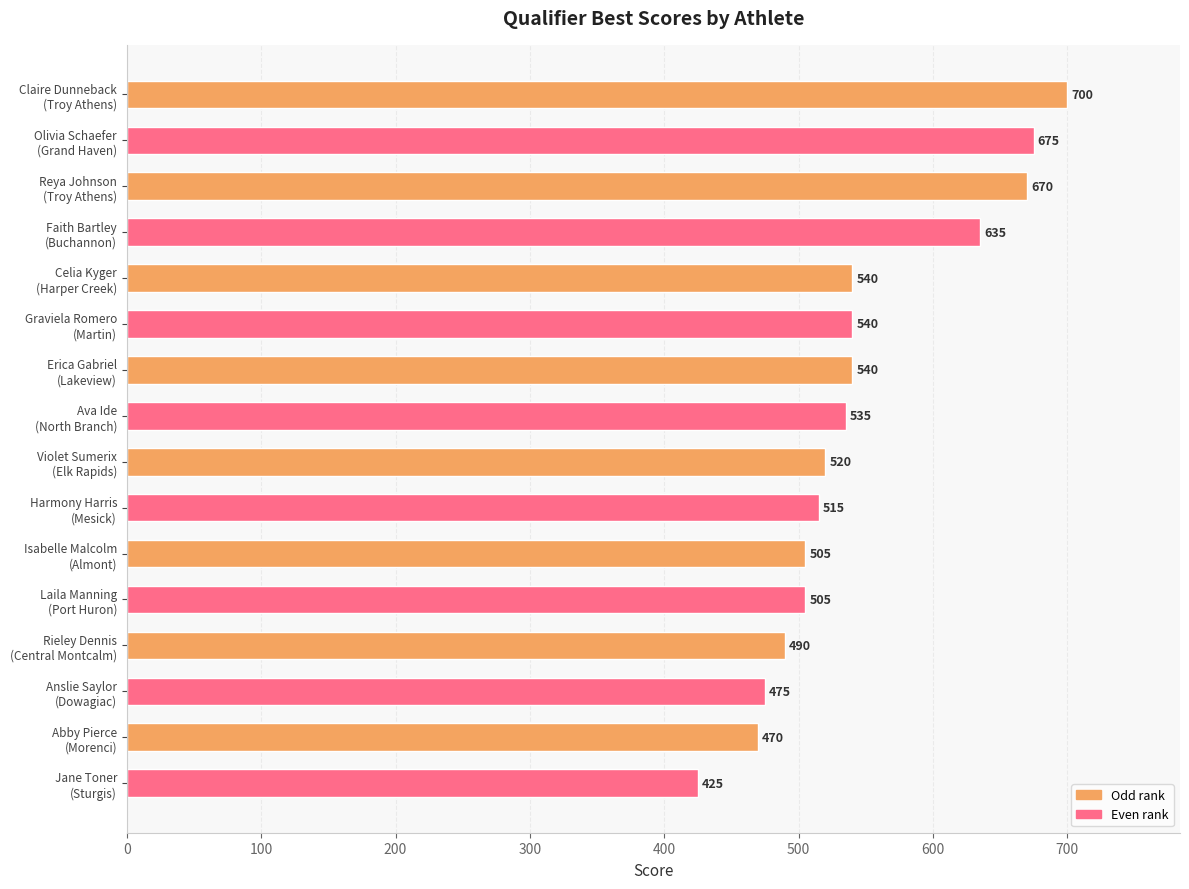

What is the difference between the maximum and minimum values?

275